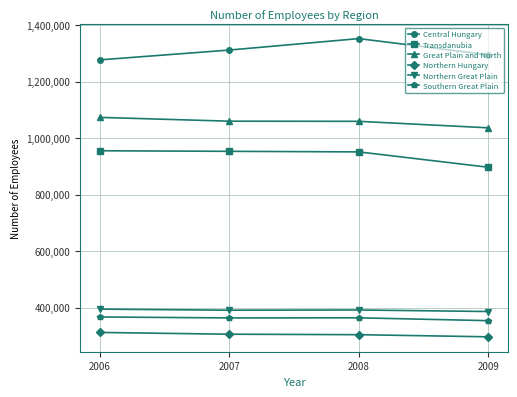

What is the difference between the highest and lowest values at 2009?

998344